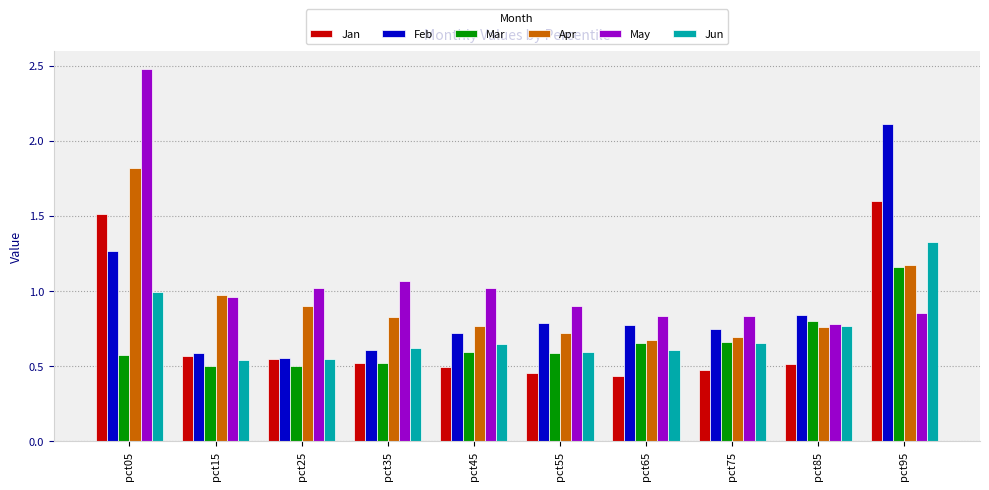

The value of Jun at pct35 is 0.6. True or false?

True